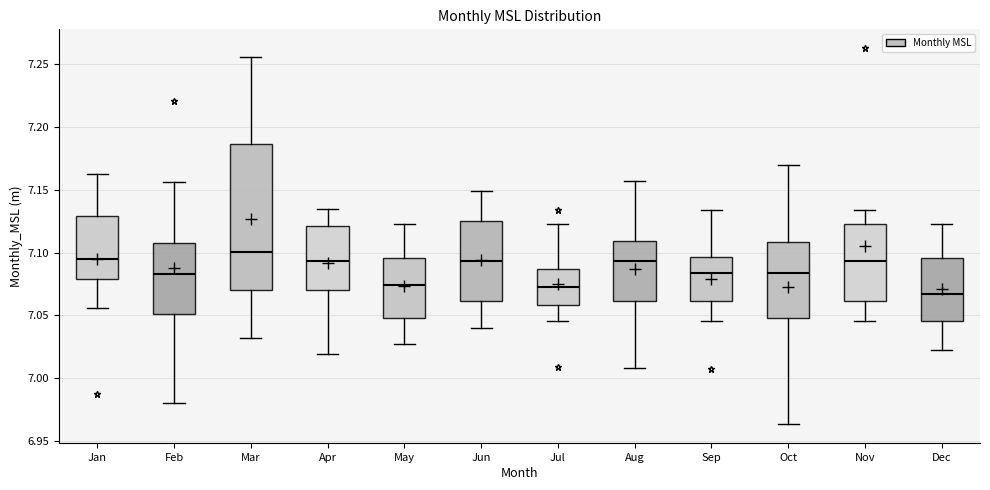

Reading left to right, transcribe this box plot: for each box, give where its median line is, the range the box spans, and where its two whiskers end, as read against the y-axis. The values are not printed on the chart, so give them approximately, as read against the axis.

Jan: median 7.095, box 7.080 to 7.130, whiskers 7.055 to 7.165
Feb: median 7.085, box 7.050 to 7.105, whiskers 6.980 to 7.155
Mar: median 7.100, box 7.070 to 7.185, whiskers 7.030 to 7.255
Apr: median 7.095, box 7.070 to 7.120, whiskers 7.020 to 7.135
May: median 7.075, box 7.050 to 7.095, whiskers 7.025 to 7.125
Jun: median 7.095, box 7.060 to 7.125, whiskers 7.040 to 7.150
Jul: median 7.075, box 7.060 to 7.085, whiskers 7.045 to 7.125
Aug: median 7.095, box 7.060 to 7.110, whiskers 7.010 to 7.155
Sep: median 7.085, box 7.060 to 7.095, whiskers 7.045 to 7.135
Oct: median 7.085, box 7.050 to 7.110, whiskers 6.965 to 7.170
Nov: median 7.095, box 7.060 to 7.125, whiskers 7.045 to 7.135
Dec: median 7.065, box 7.045 to 7.095, whiskers 7.020 to 7.125